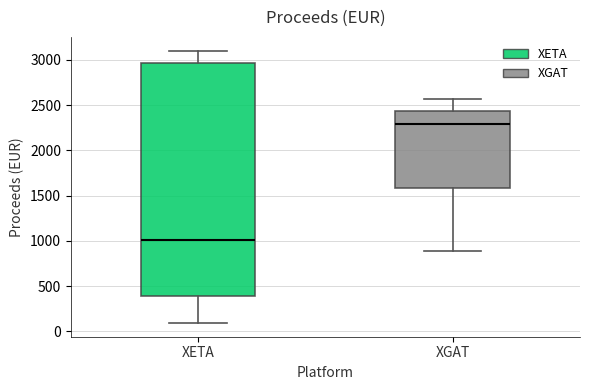

Reading left to right, read every box against the y-axis: the position of its median line, the range the box covers, and the ends of its whiskers. The values are not printed on the chart, so give them approximately, as read against the axis.

XETA: median 1000, box 400 to 2950, whiskers 100 to 3100
XGAT: median 2300, box 1600 to 2450, whiskers 900 to 2550